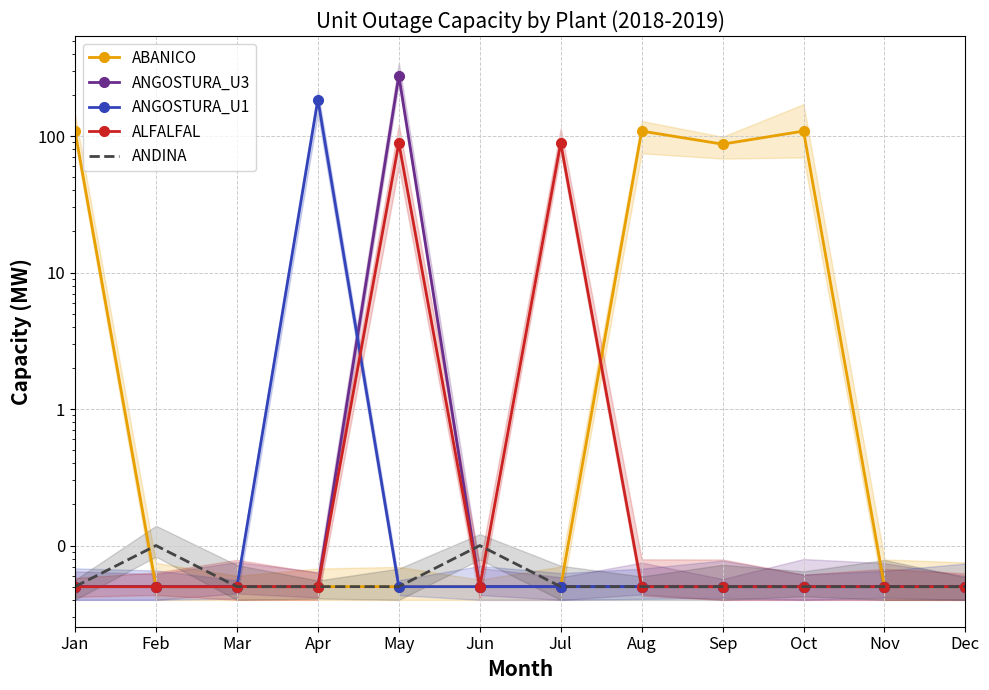

At how many categories does at least one series exceed 253?

1